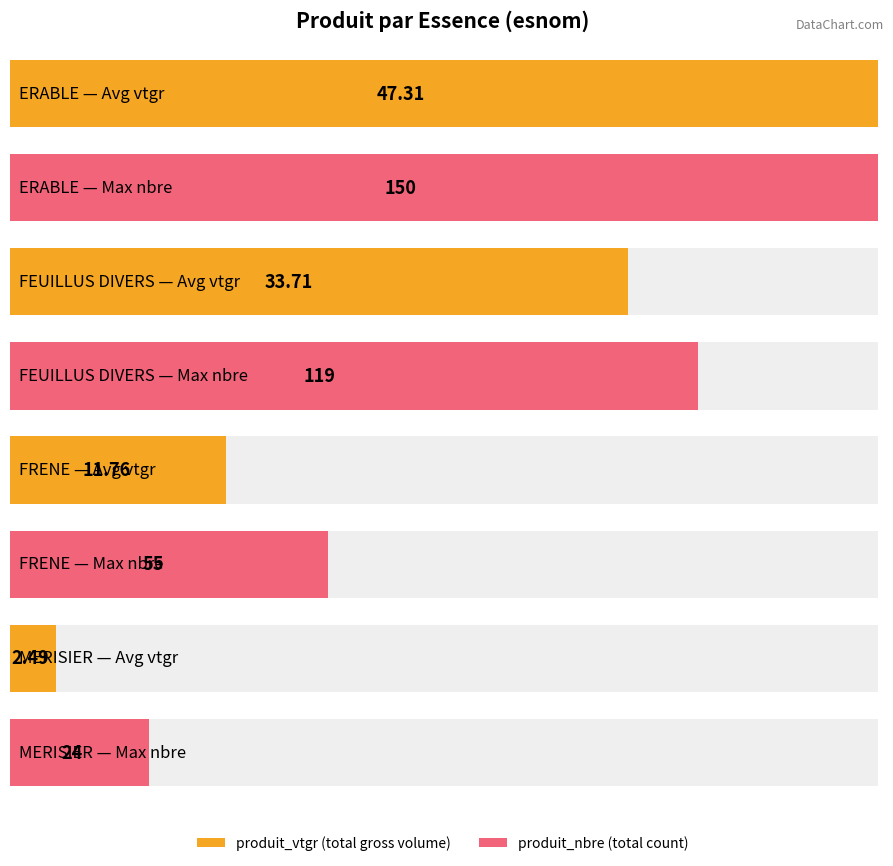

Rank the series at 26 from lowest to highest value.

produit_vtgr, produit_nbre